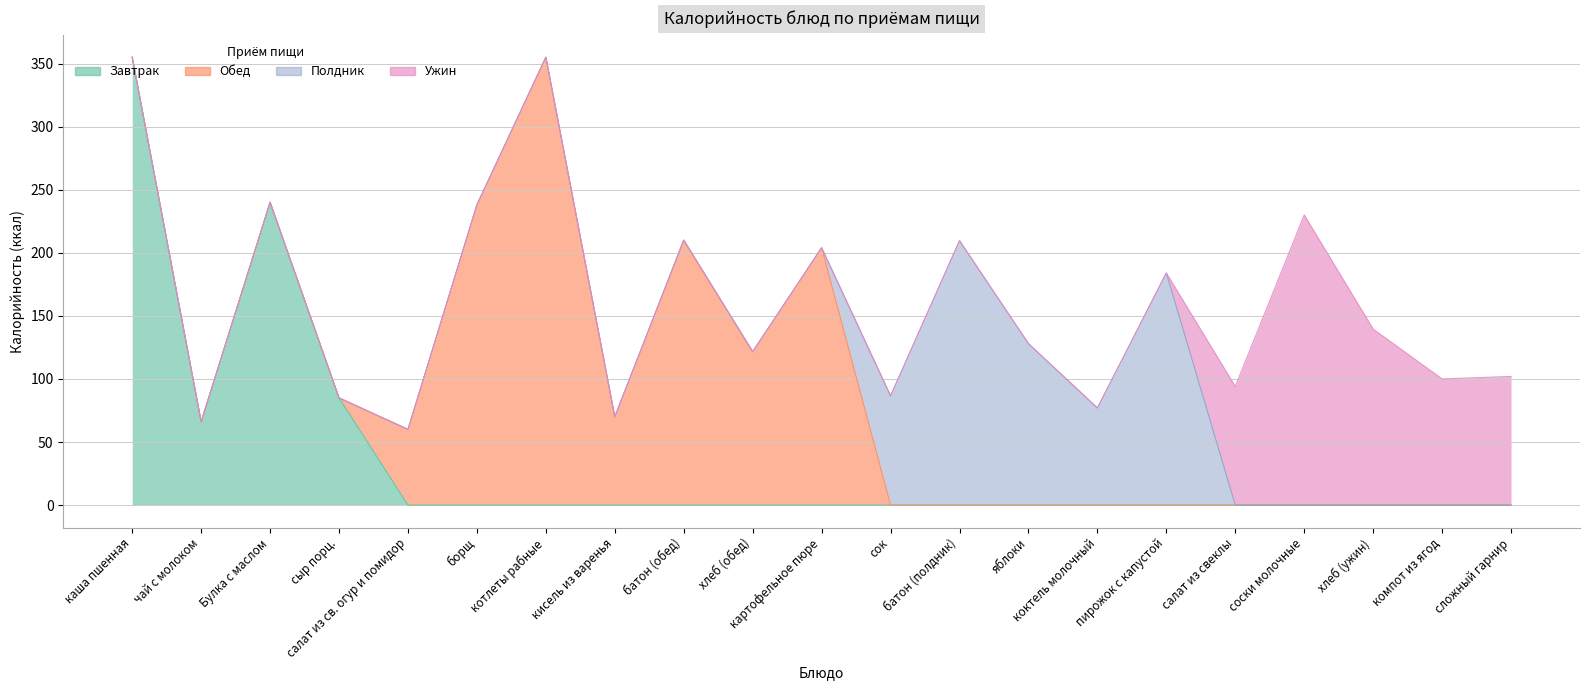

Which series has the widest spread of values?

Завтрак